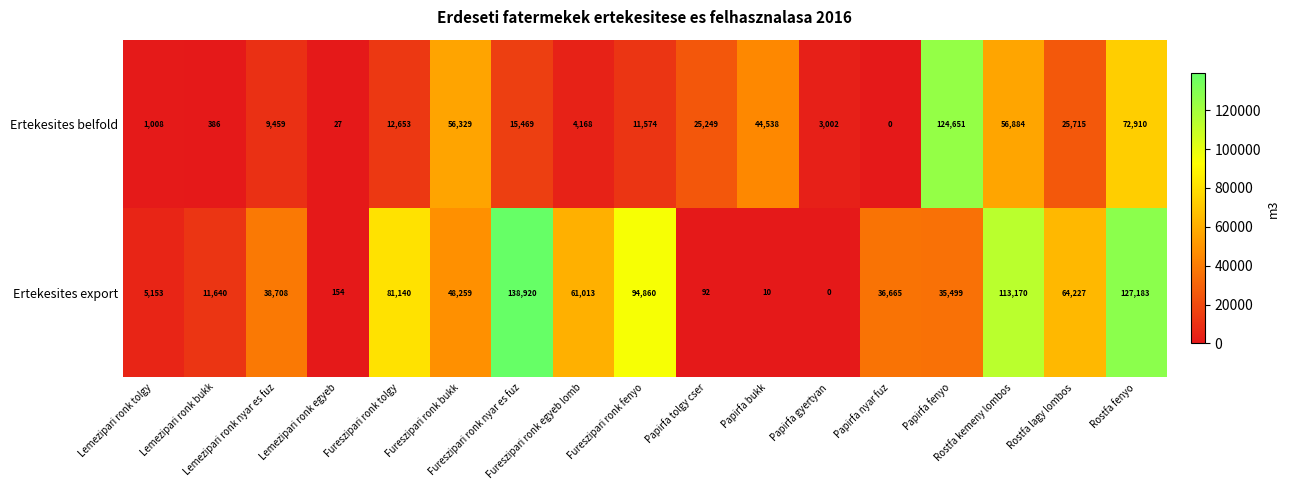

What is the maximum value for Ertekesites belfold?

124651